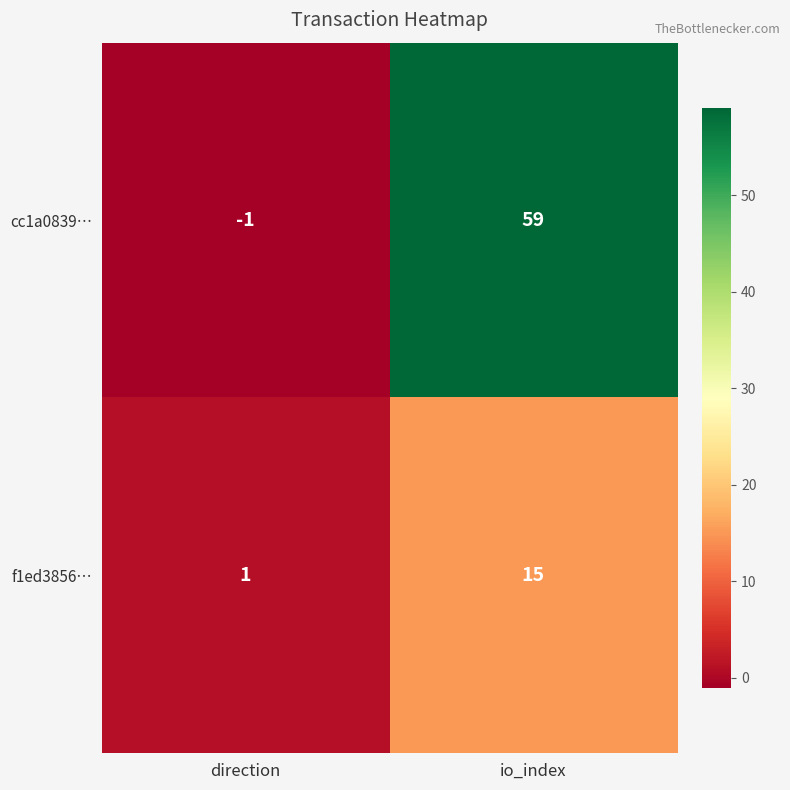

At which label is f1ed3856… closest to 8?

direction